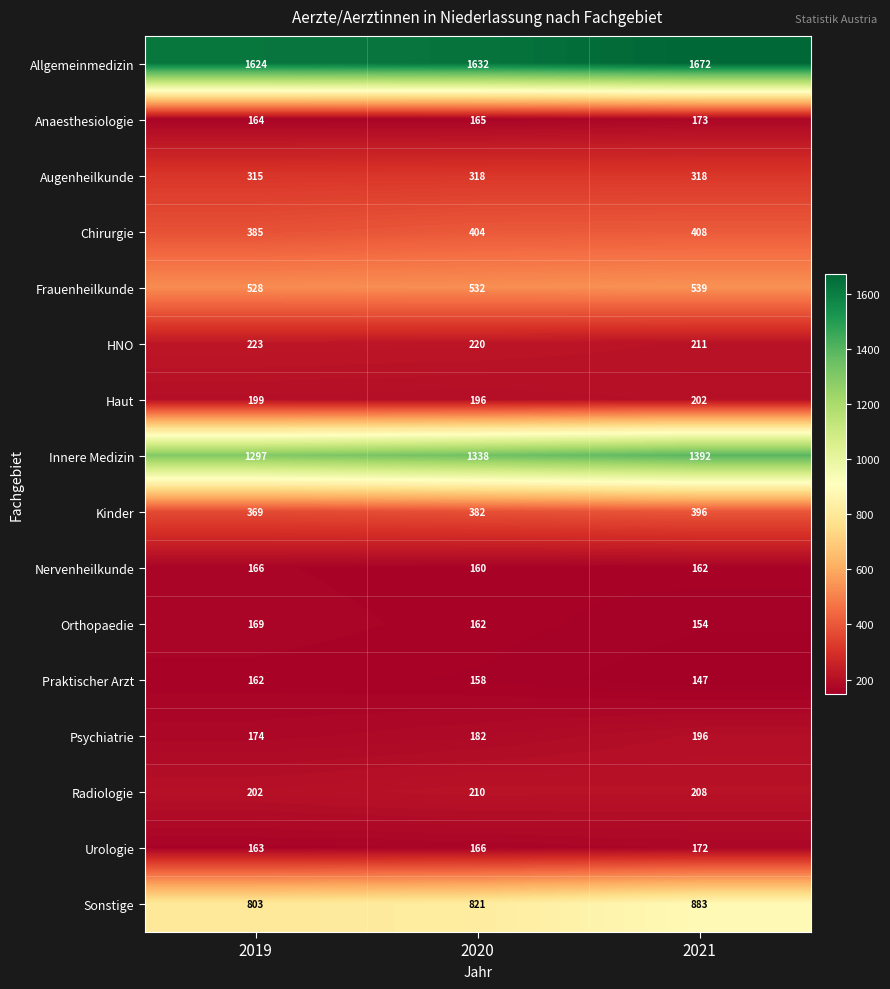

At which category is the sum across all series the highest?

2021